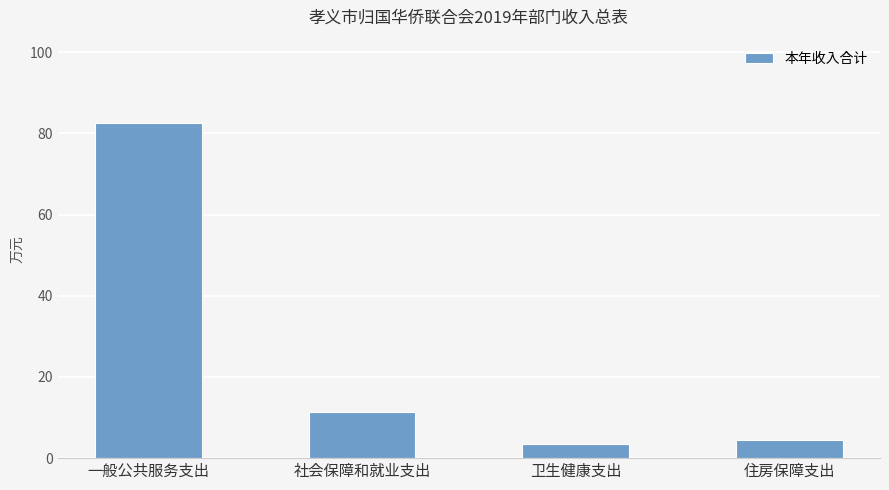

The chart shows a value of 82.5 at 一般公共服务支出. True or false?

True